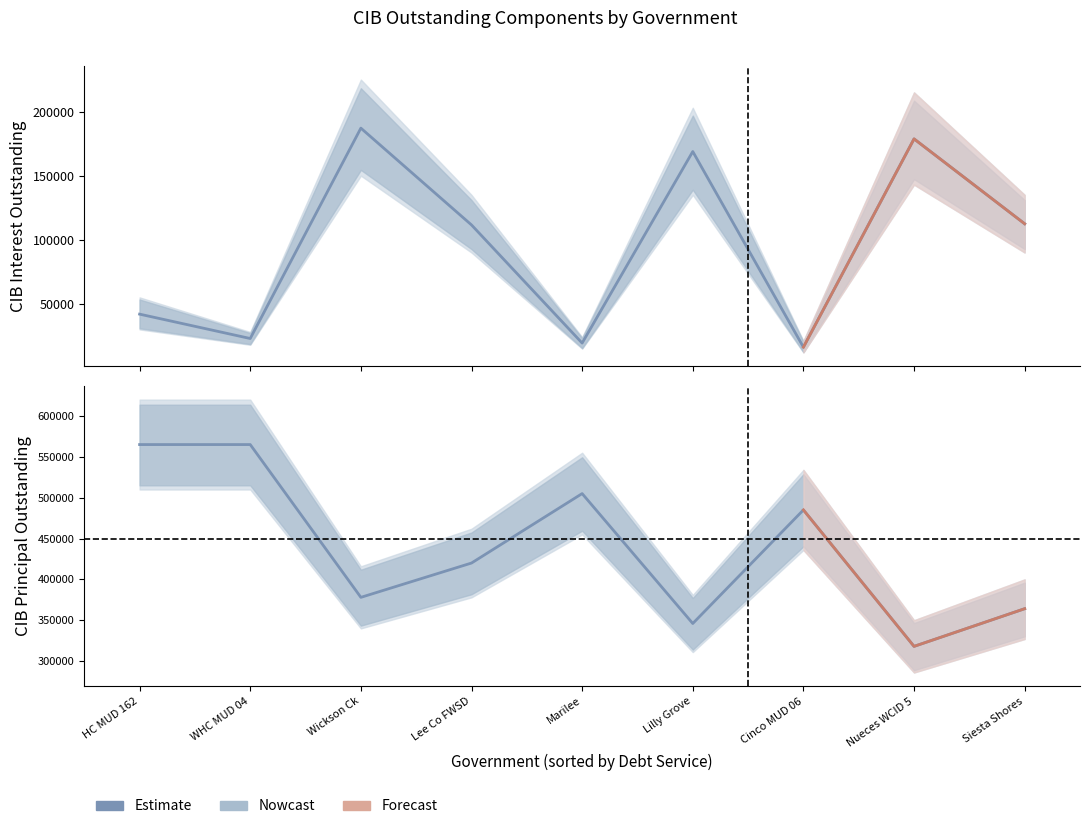

True or false: CIBInterestOutstanding has a value of 34462.4 at WHC MUD 04.

False